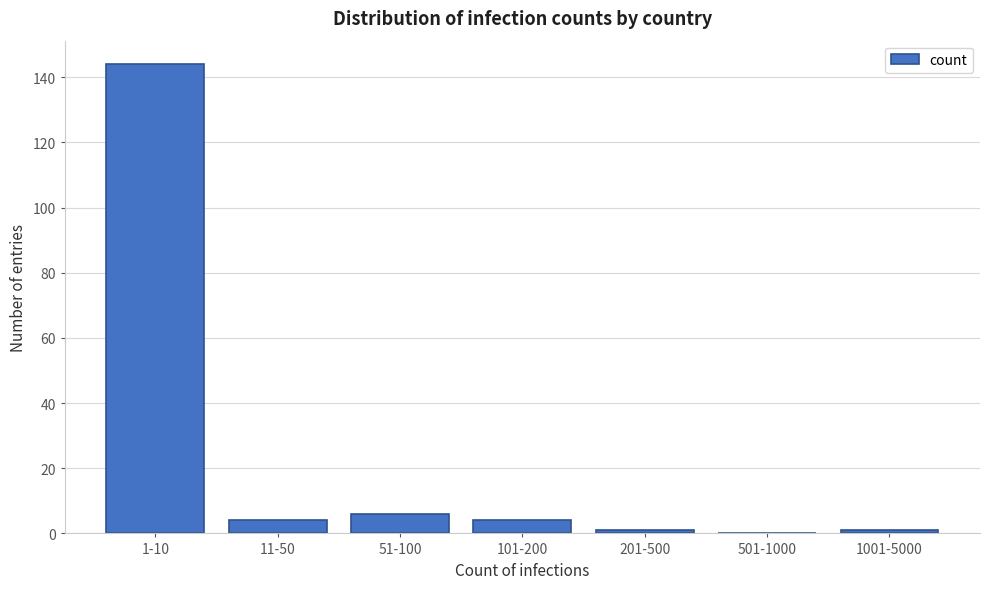

Reading right to left, list all the values displayed in this chart.

1001-5000=1	501-1000=0	201-500=1	101-200=4	51-100=6	11-50=4	1-10=144